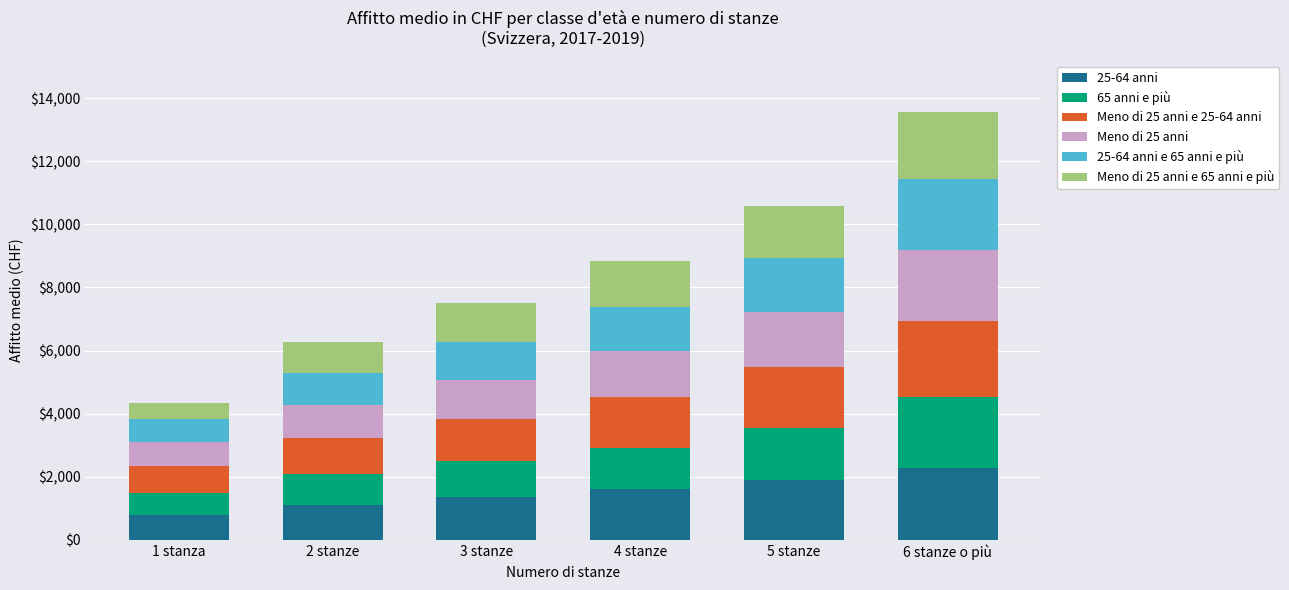

What is the total value across all series at 5 stanze?

10591